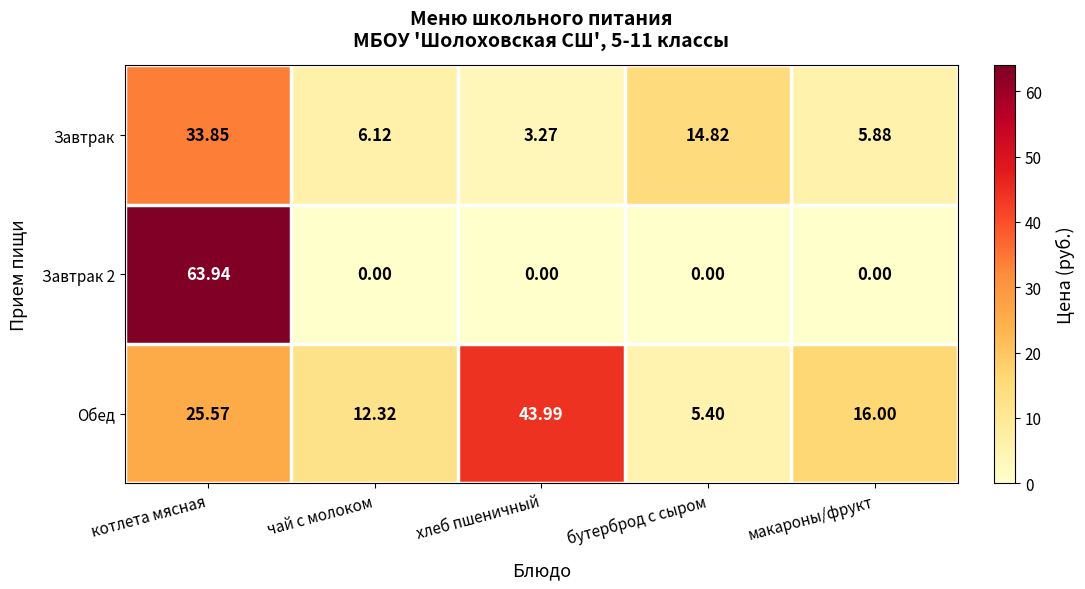

At which label does Обед first exceed 16?

котлета мясная